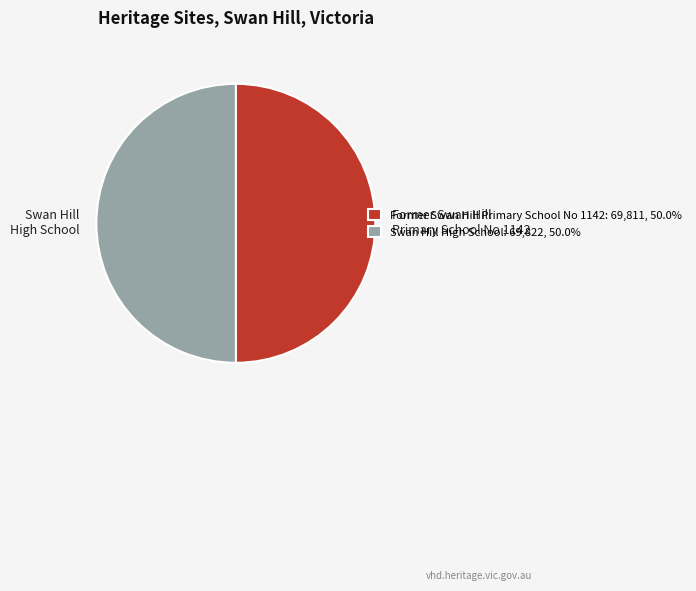

Do Swan Hill High School and Former Swan Hill Primary School No 1142 together represent more than half of the pie?

Yes